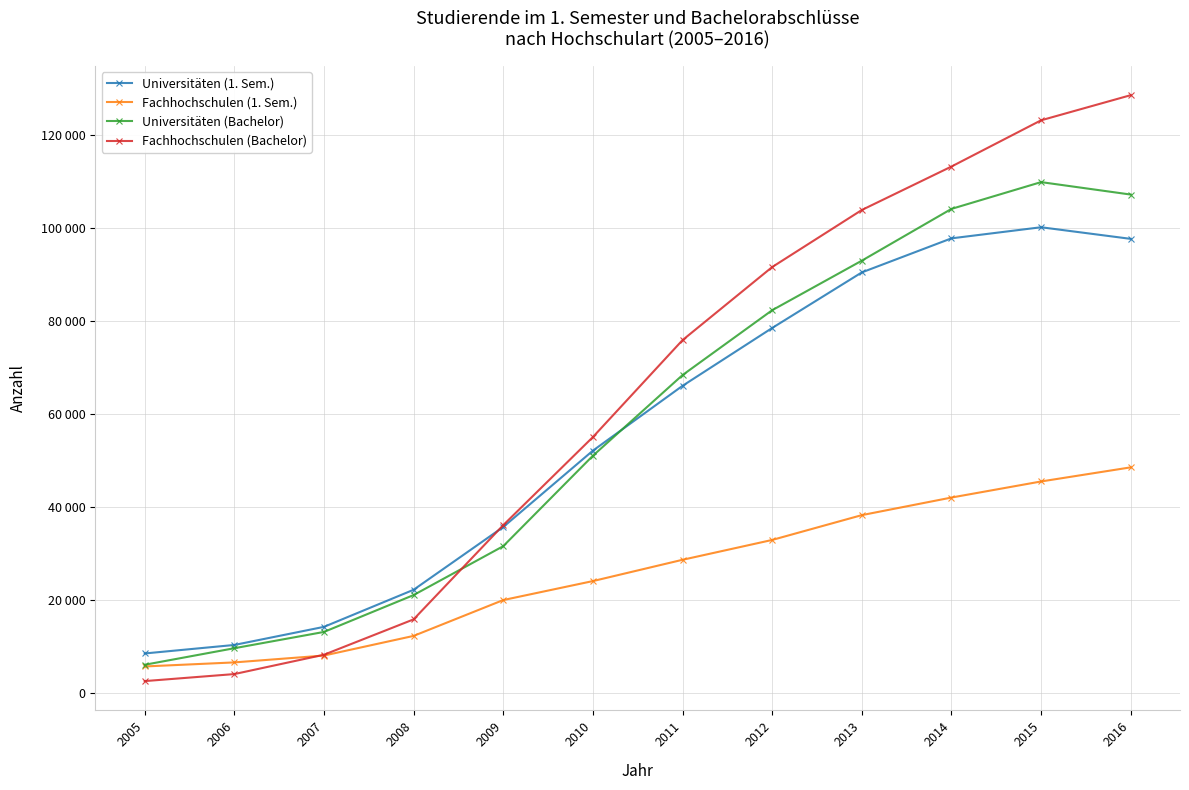

Which category has the highest value in the Universitäten (1. Sem.) series?

2015